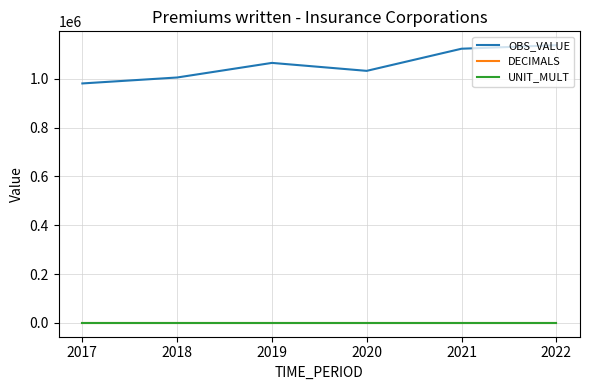

True or false: DECIMALS has a value of 2.0 at 2017.

True